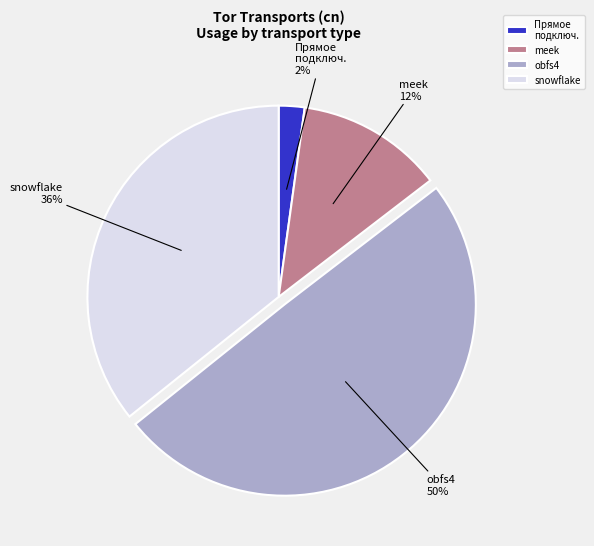

Does any single category account for the majority?

No